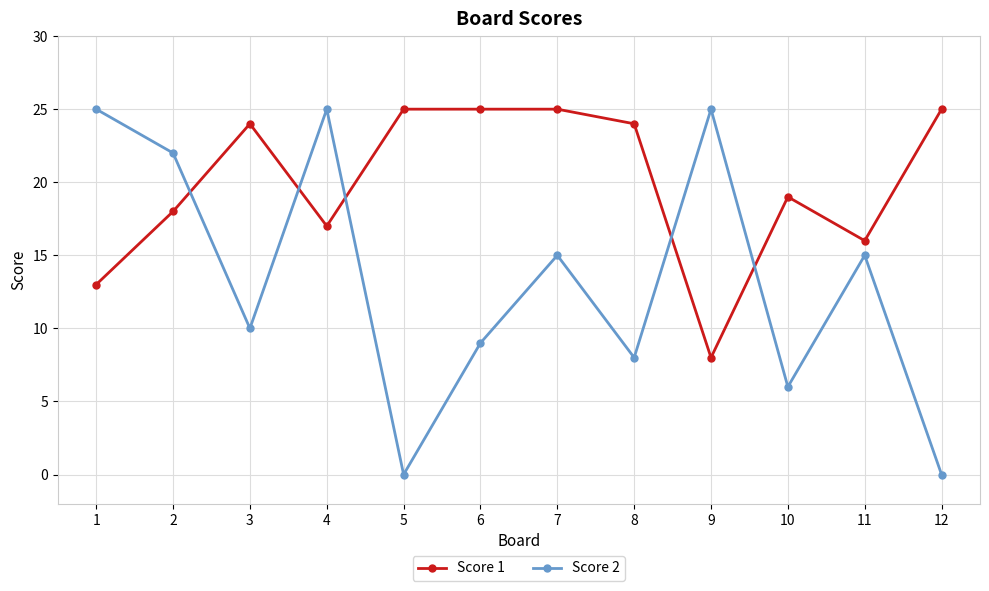

At 2, list the series in order from smallest to largest.

Score 1, Score 2